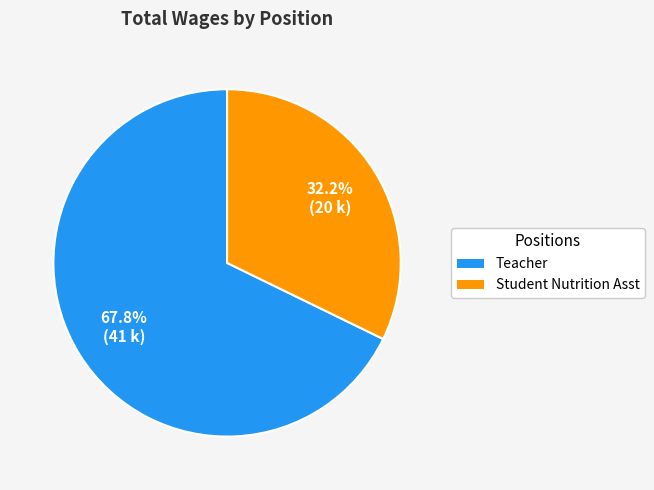

How many slices are in this pie chart?

2